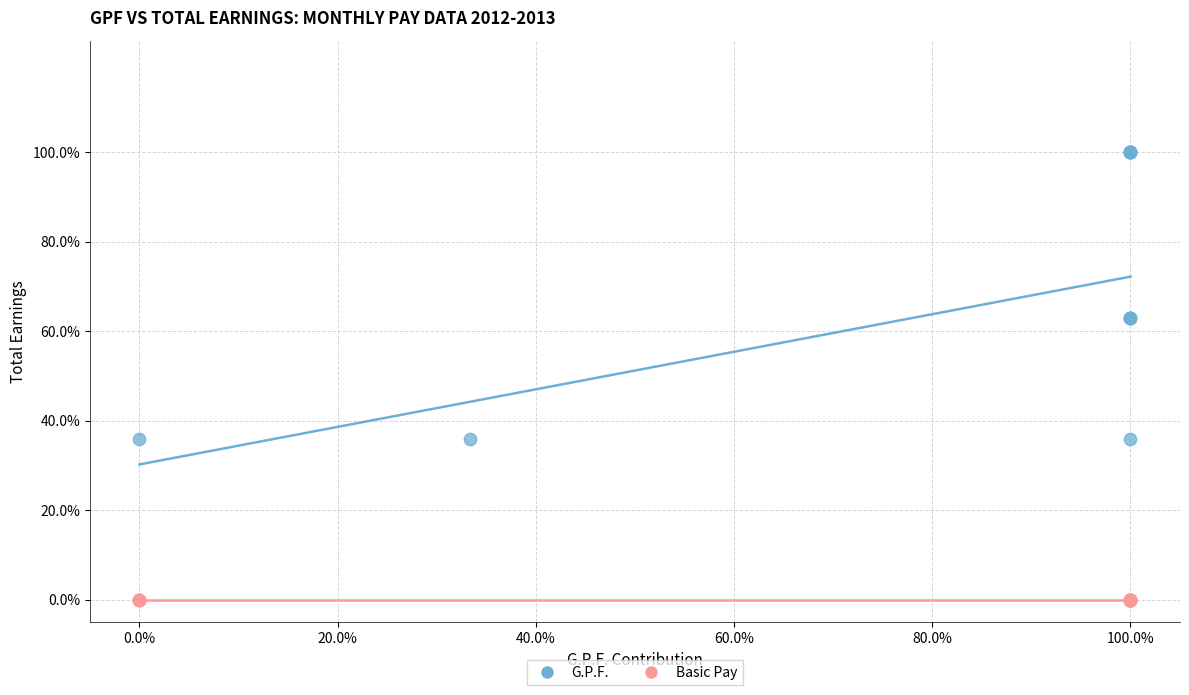

What are all the series names shown in the legend?

G.P.F., Basic Pay